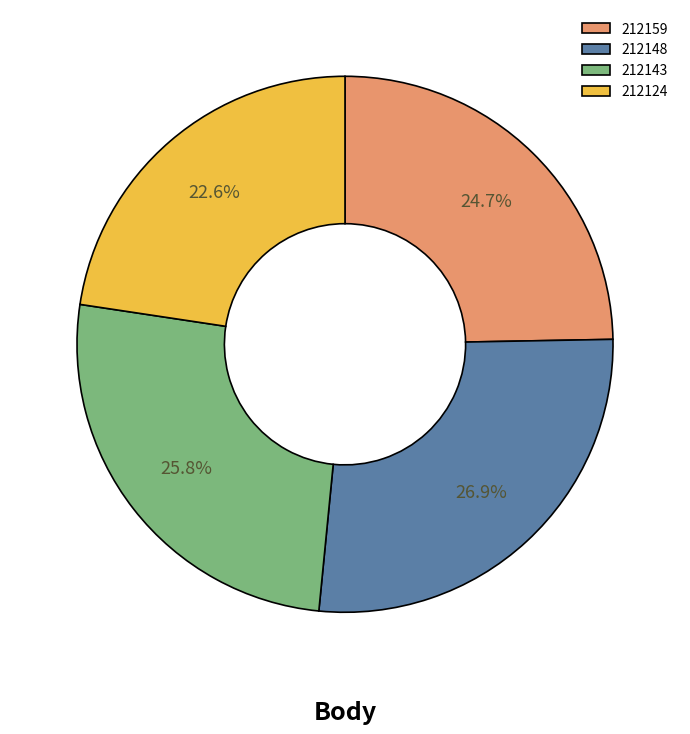

The 212148 slice represents 27% of the pie. True or false?

True